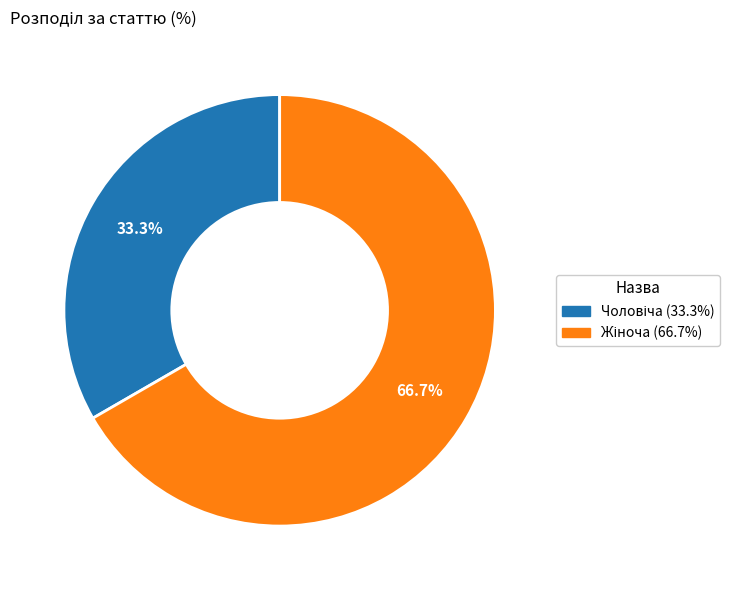

Is there a majority slice in this chart?

Yes